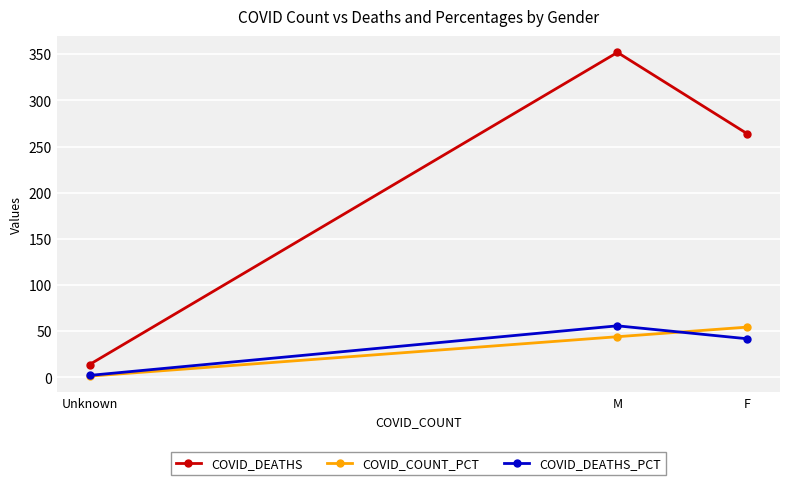

Which label corresponds to the smallest value in the chart?

Unknown